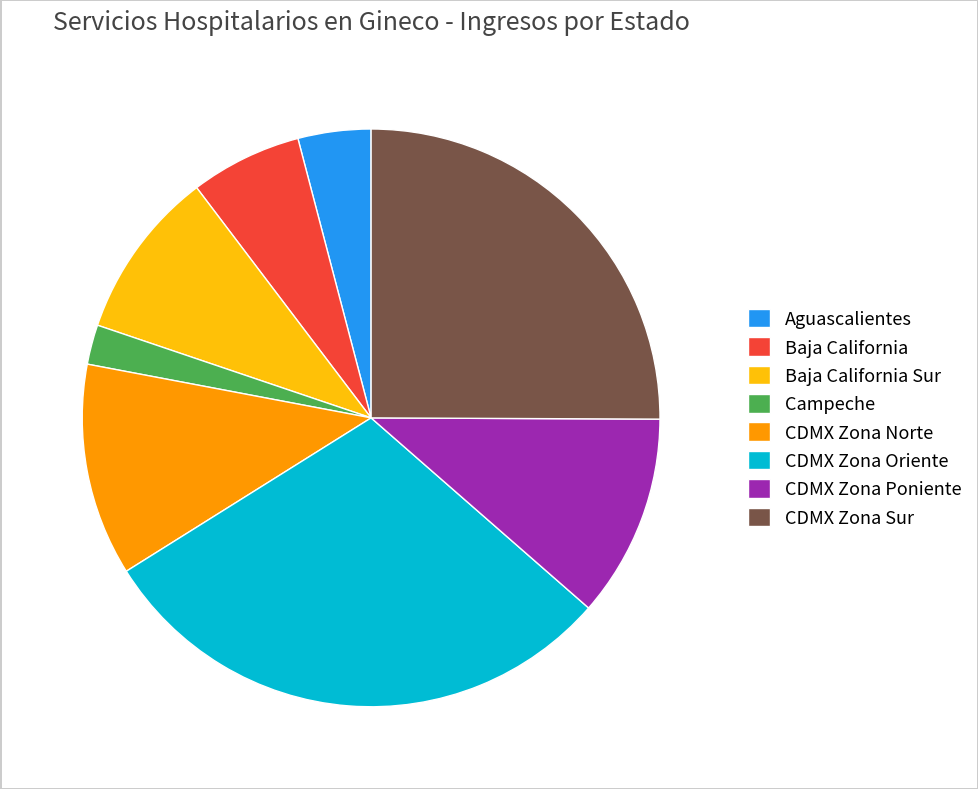

How many slices are in this pie chart?

8